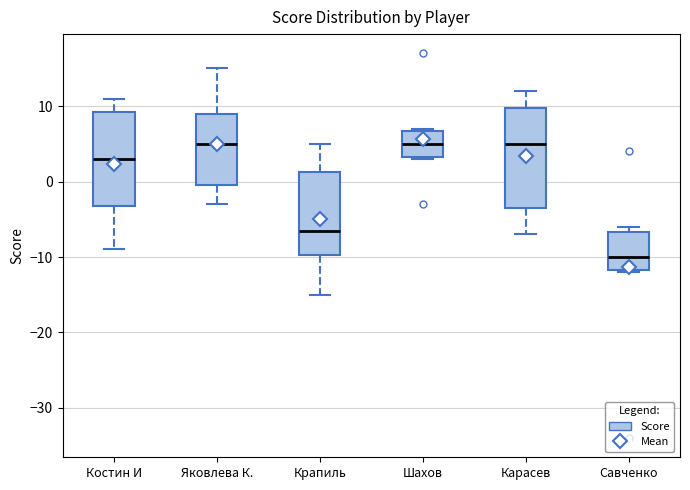

Reading left to right, read every box against the y-axis: the position of its median line, the range the box covers, and the ends of its whiskers. The values are not printed on the chart, so give them approximately, as read against the axis.

Костин И: median 3, box -3 to 9, whiskers -9 to 11
Яковлева К.: median 5, box 0 to 9, whiskers -3 to 15
Крапиль: median -6, box -10 to 1, whiskers -15 to 5
Шахов: median 5, box 3 to 7, whiskers 3 to 7
Карасев: median 5, box -3 to 10, whiskers -7 to 12
Савченко: median -10, box -12 to -7, whiskers -12 to -6